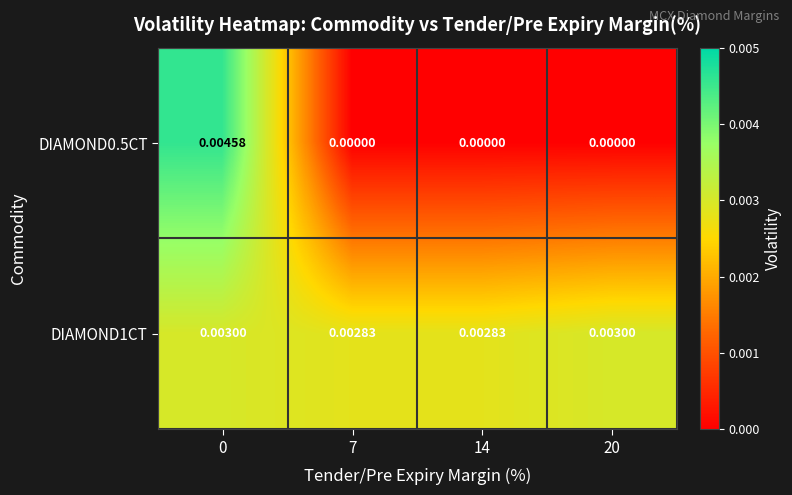

Is the value of DIAMOND0.5CT at 14 greater than the value of DIAMOND1CT at 0?

No